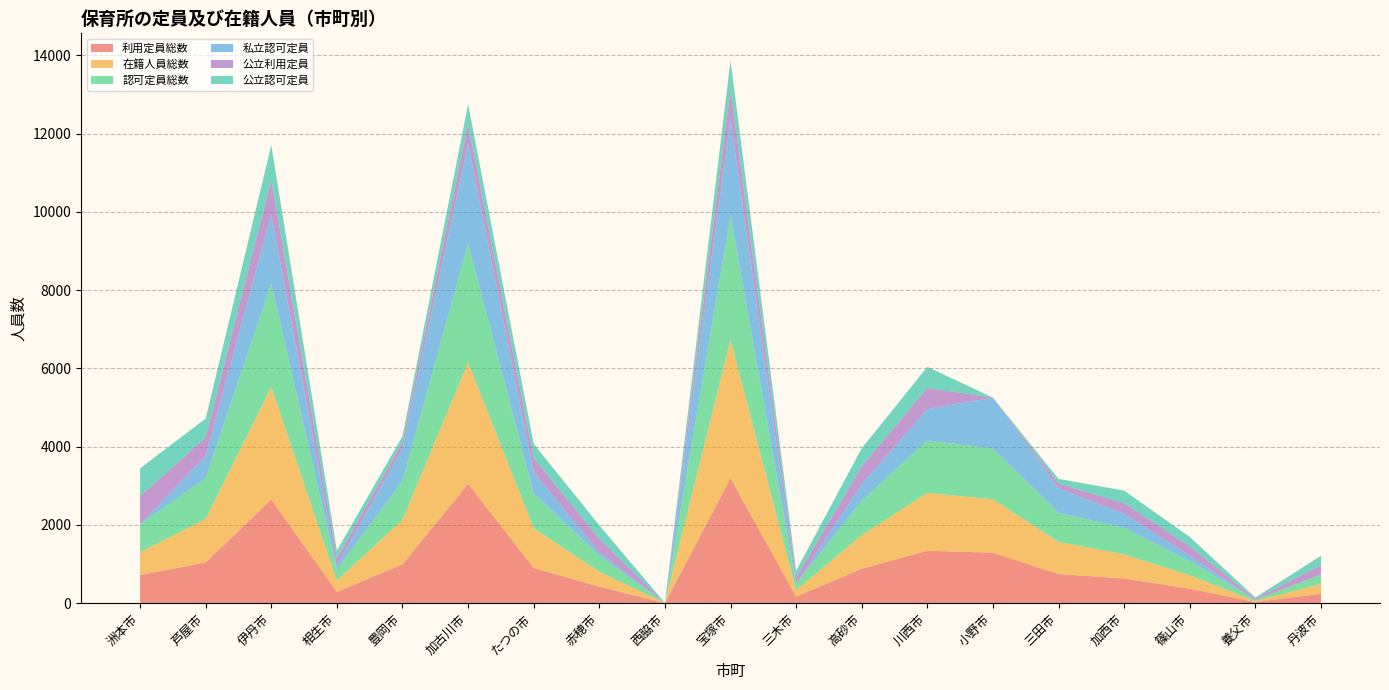

Reading left to right, transcribe all the data shown in this chart.

利用定員総数: 洲本市=715	芦屋市=1041	伊丹市=2651	相生市=286	豊岡市=993	加古川市=3046	たつの市=900	赤穂市=420	西脇市=0	宝塚市=3195	三木市=165	高砂市=880	川西市=1340	小野市=1290	三田市=745	加西市=630	篠山市=370	養父市=30	丹波市=240
在籍人員総数: 洲本市=587	芦屋市=1113	伊丹市=2870	相生市=292	豊岡市=1138	加古川市=3105	たつの市=1012	赤穂市=383	西脇市=7	宝塚市=3532	三木市=166	高砂市=858	川西市=1479	小野市=1362	三田市=820	加西市=617	篠山市=343	養父市=24	丹波市=251
認可定員総数: 洲本市=715	芦屋市=1041	伊丹市=2651	相生市=286	豊岡市=993	加古川市=3046	たつの市=900	赤穂市=420	西脇市=0	宝塚市=3195	三木市=165	高砂市=880	川西市=1340	小野市=1300	三田市=745	加西市=680	篠山市=370	養父市=30	丹波市=240
私立認可定員: 洲本市=0	芦屋市=561	伊丹市=1771	相生市=91	豊岡市=843	加古川市=2541	たつの市=540	赤穂市=75	西脇市=0	宝塚市=2445	三木市=0	高砂市=420	川西市=800	小野市=1300	三田市=625	加西市=360	篠山市=130	養父市=0	丹波市=0
公立利用定員: 洲本市=715	芦屋市=480	伊丹市=880	相生市=195	豊岡市=150	加古川市=505	たつの市=360	赤穂市=345	西脇市=0	宝塚市=750	三木市=165	高砂市=460	川西市=540	小野市=0	三田市=120	加西市=270	篠山市=240	養父市=30	丹波市=240
公立認可定員: 洲本市=715	芦屋市=480	伊丹市=880	相生市=195	豊岡市=150	加古川市=505	たつの市=360	赤穂市=345	西脇市=0	宝塚市=750	三木市=165	高砂市=460	川西市=540	小野市=0	三田市=120	加西市=320	篠山市=240	養父市=30	丹波市=240